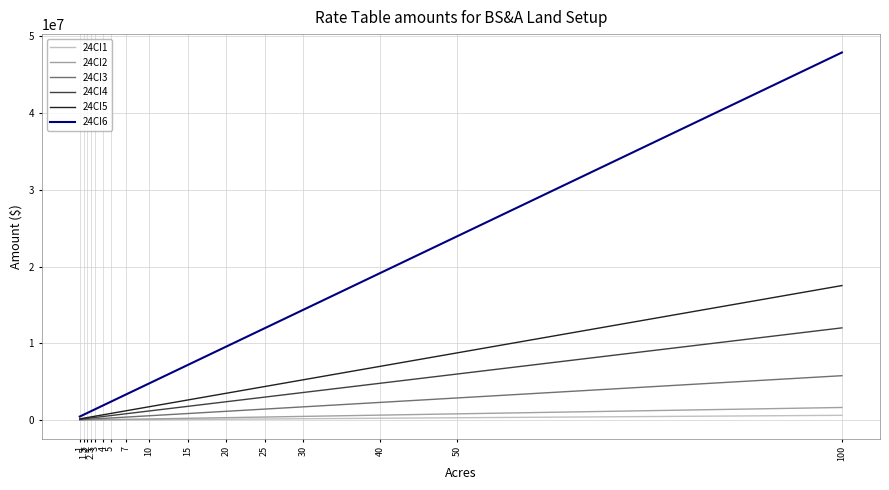

True or false: 24CI5 and 24CI6 intersect in this chart.

False